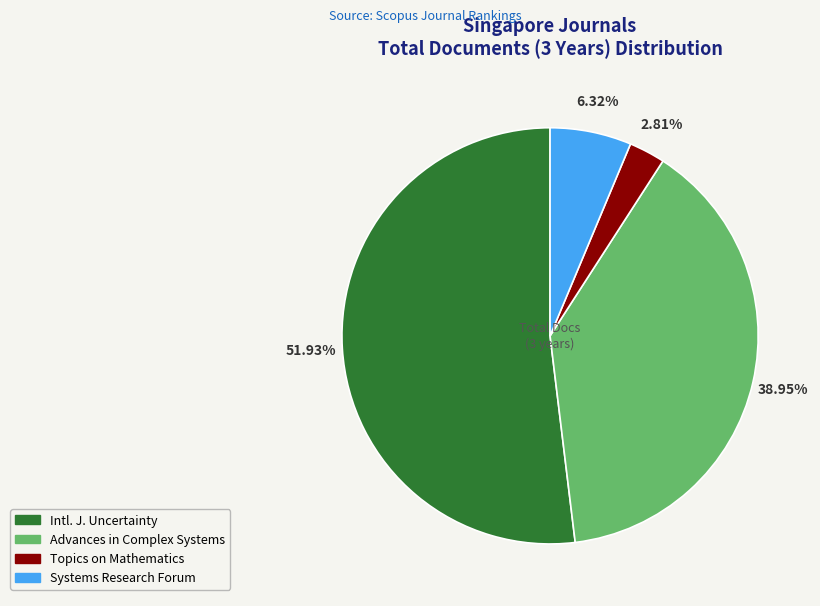

Is there a majority slice in this chart?

Yes